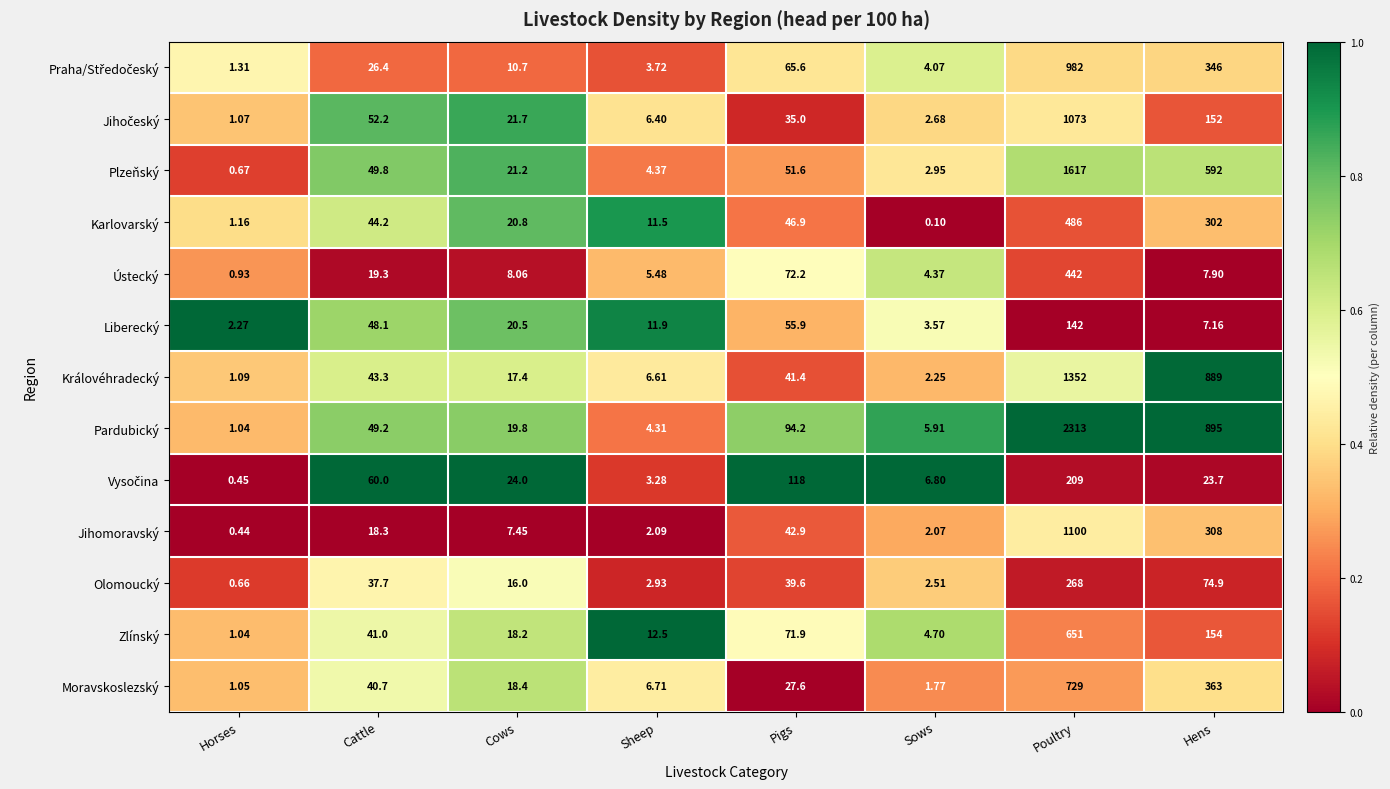

Which series has the largest total across all categories?

Pardubický